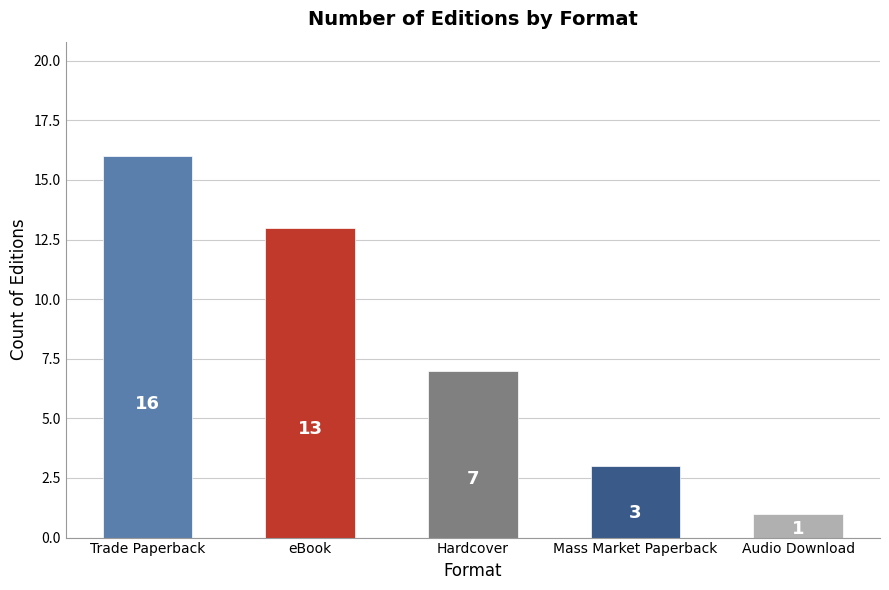

What is the change in value from eBook to Hardcover?

-6